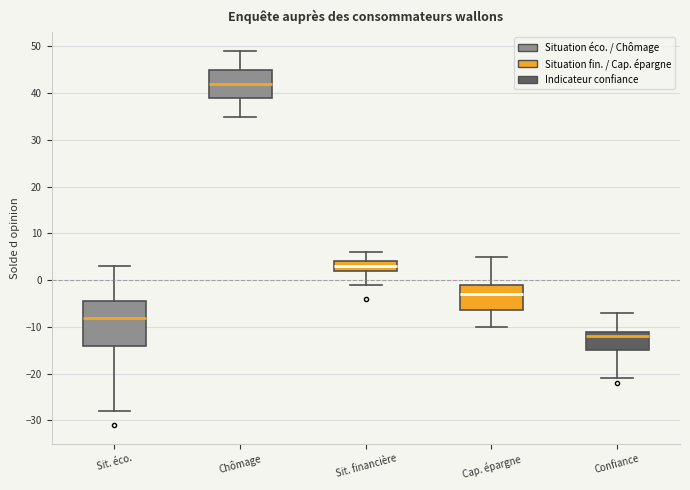

Reading left to right, read every box against the y-axis: the position of its median line, the range the box covers, and the ends of its whiskers. The values are not printed on the chart, so give them approximately, as read against the axis.

Sit. éco.: median -8, box -14 to -4, whiskers -28 to 3
Chômage: median 42, box 39 to 45, whiskers 35 to 49
Sit. financière: median 3, box 2 to 4, whiskers -1 to 6
Cap. épargne: median -3, box -6 to -1, whiskers -10 to 5
Confiance: median -12, box -15 to -11, whiskers -21 to -7